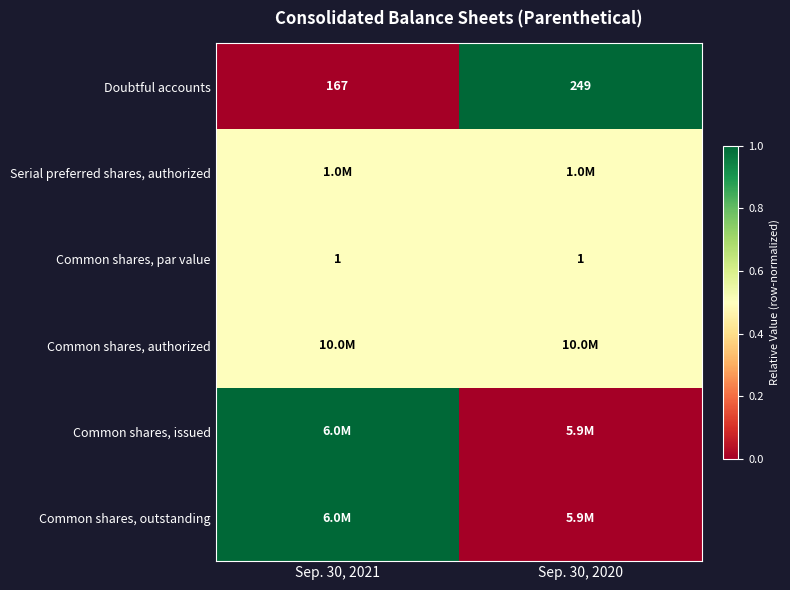

At which label does Doubtful accounts reach its peak?

Sep. 30, 2020